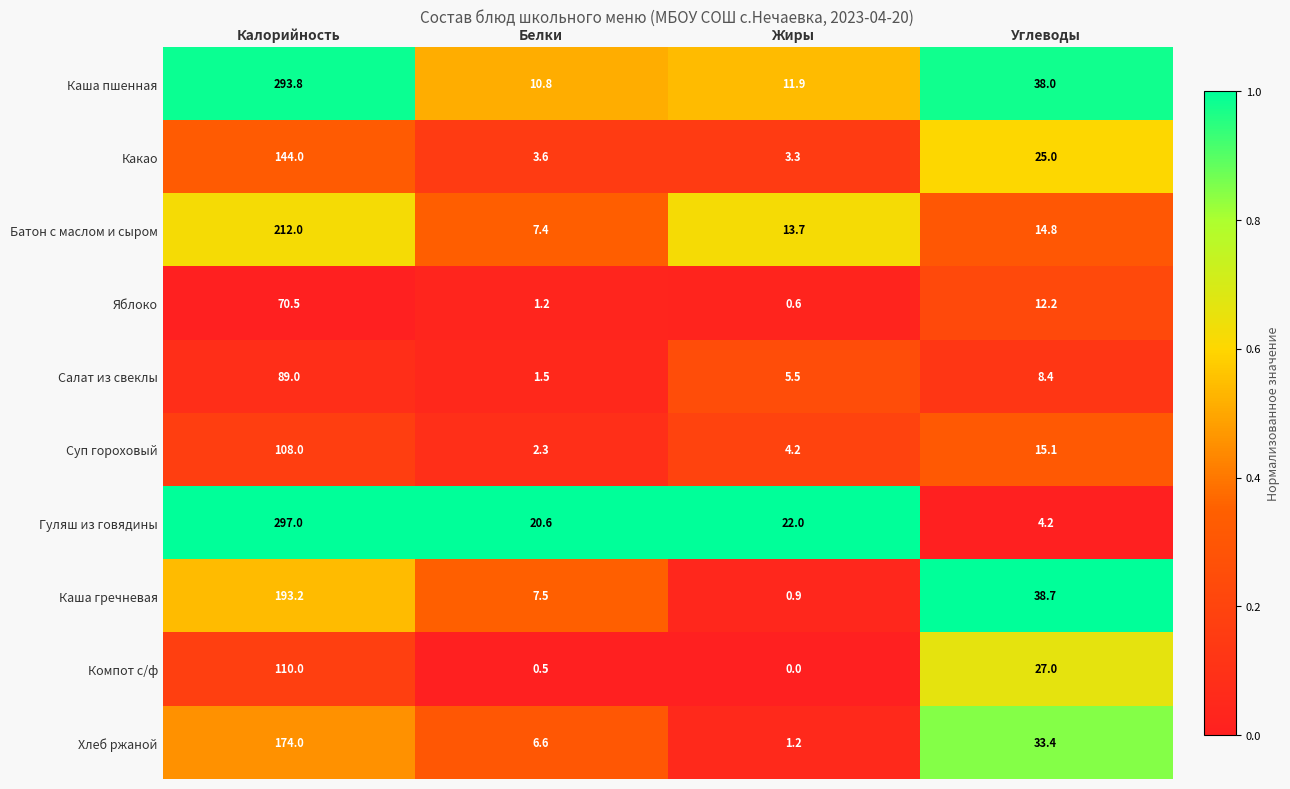

True or false: Каша пшенная has a value of 14.4 at Белки.

False